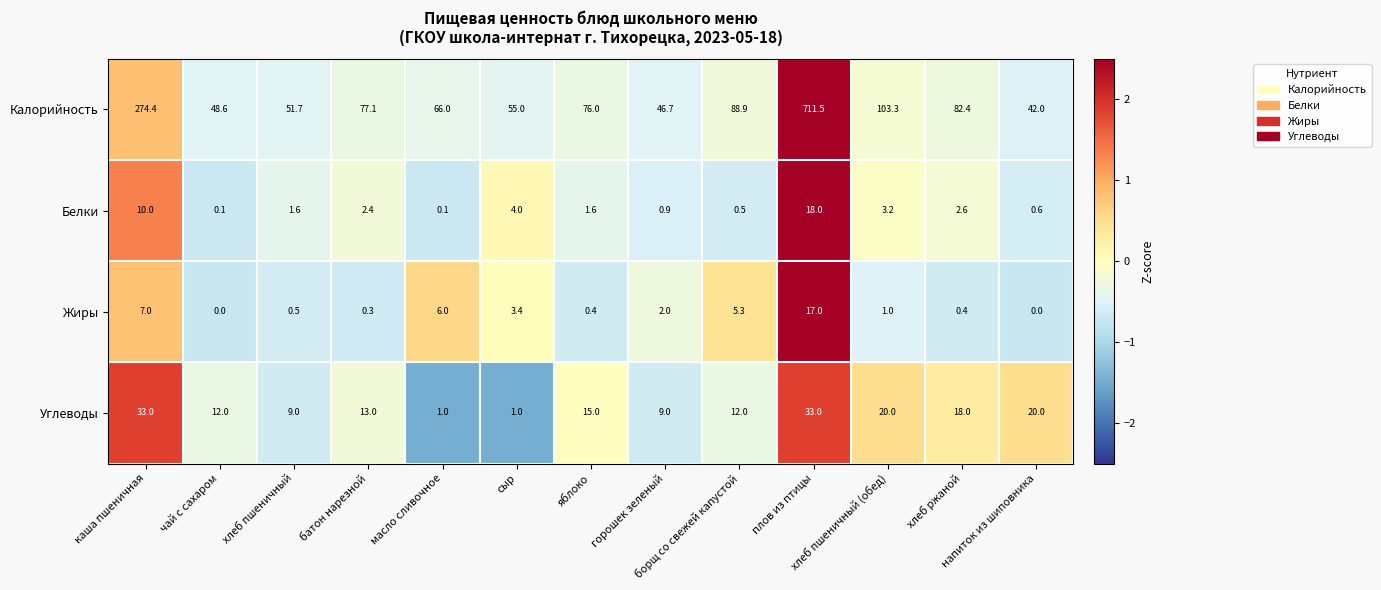

Rank the series by their maximum value, from lowest to highest.

Жиры, Белки, Углеводы, Калорийность